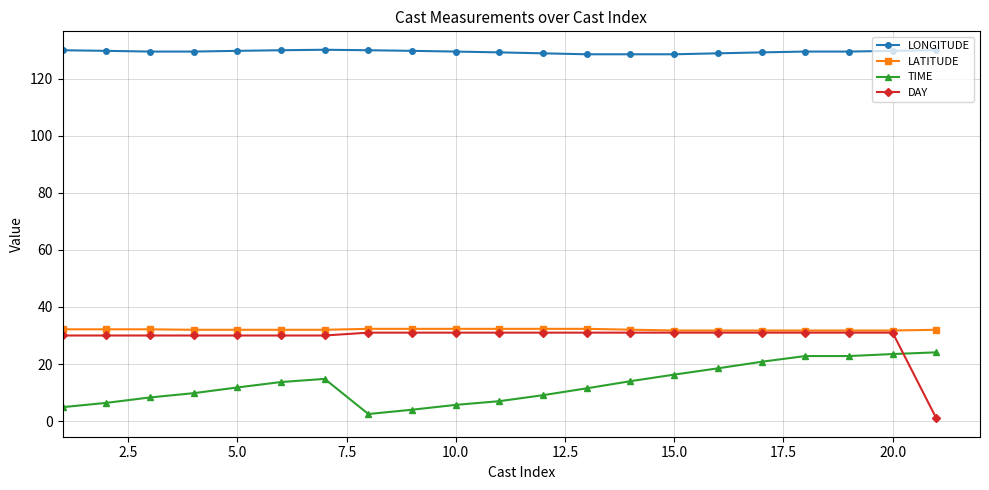

Rank the series by their maximum value, from highest to lowest.

LONGITUDE, LATITUDE, DAY, TIME